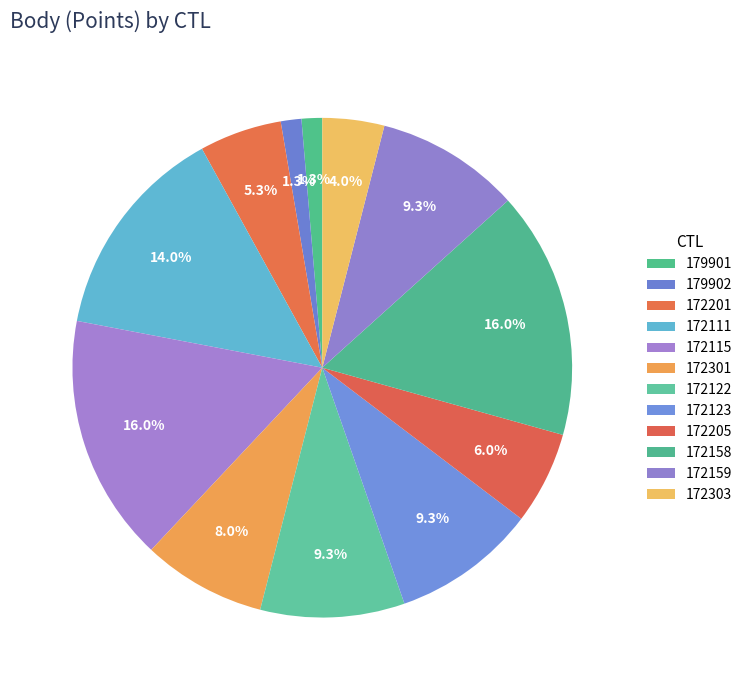

Which has a higher value, 179902 or 172301?

172301